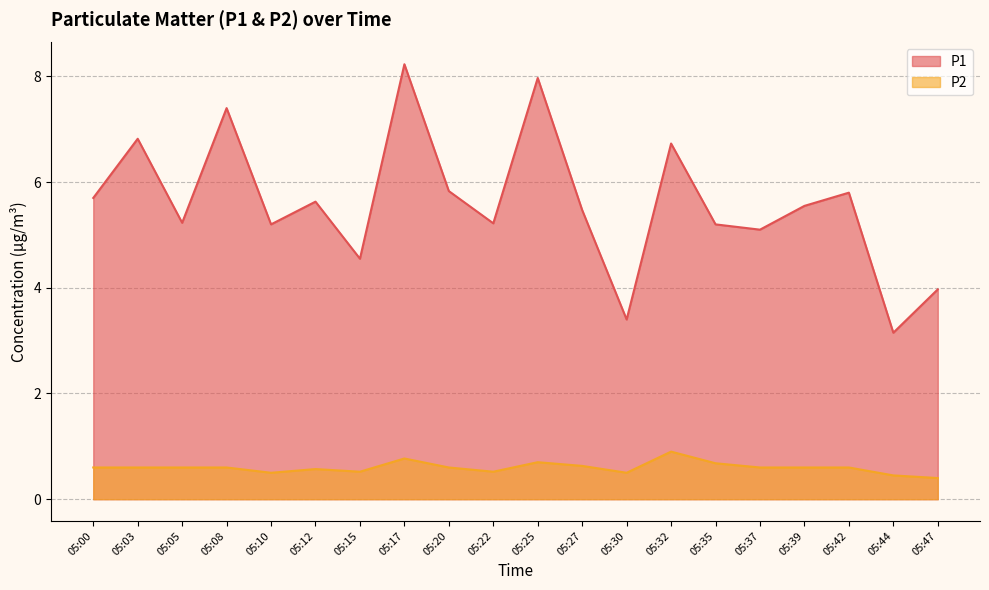

True or false: P2 and P1 cross at least once.

False